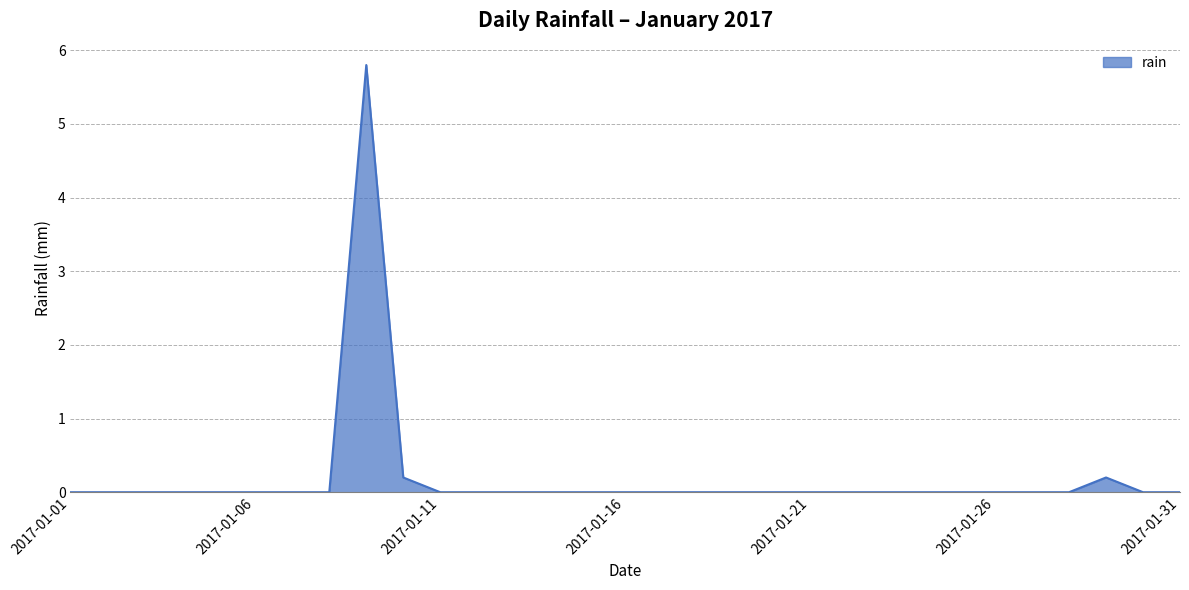

Is this an area chart (filled region under the line)?

Yes